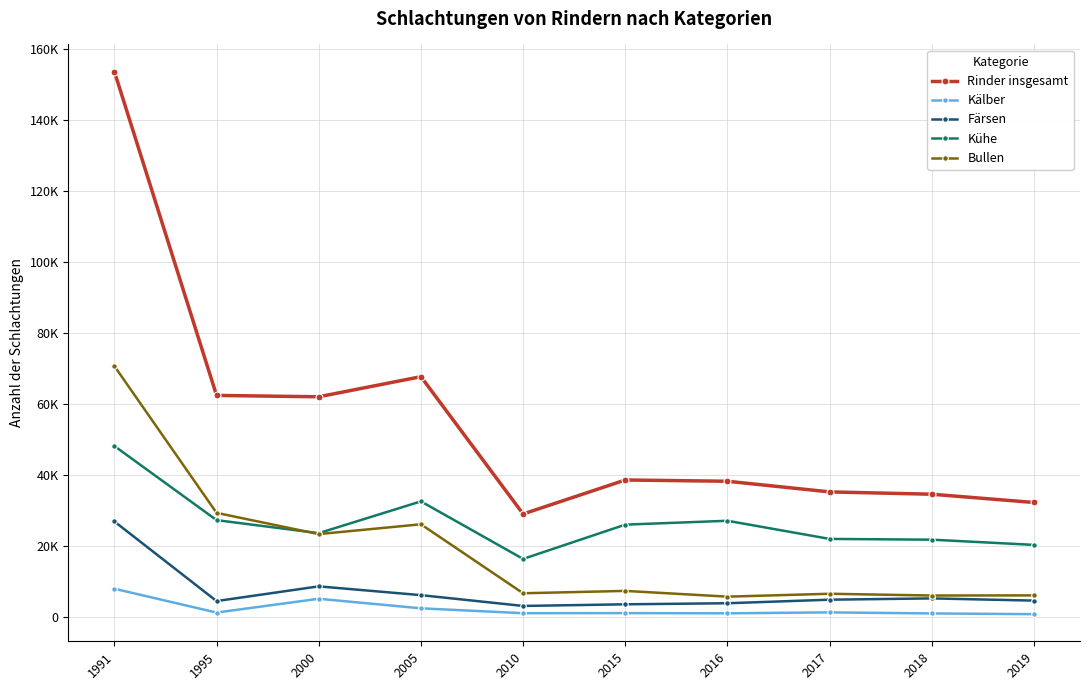

True or false: Färsen and Kälber cross at least once.

False